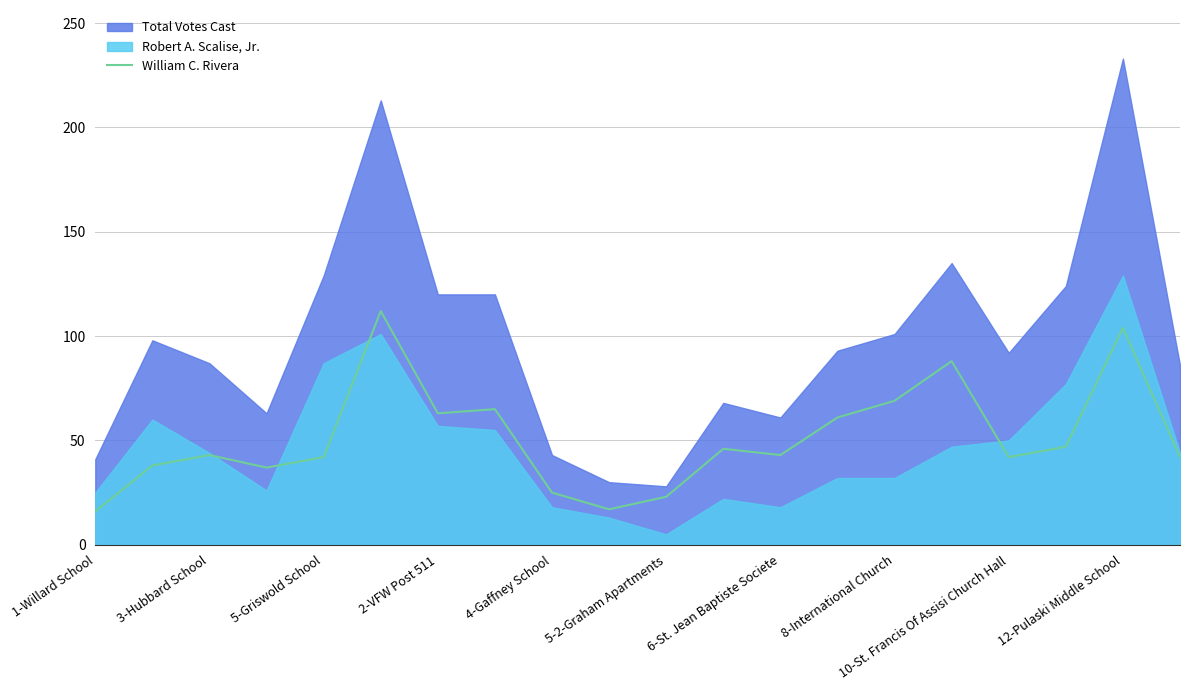

True or false: William C. Rivera has a value of 29 at 8-International Church.

False